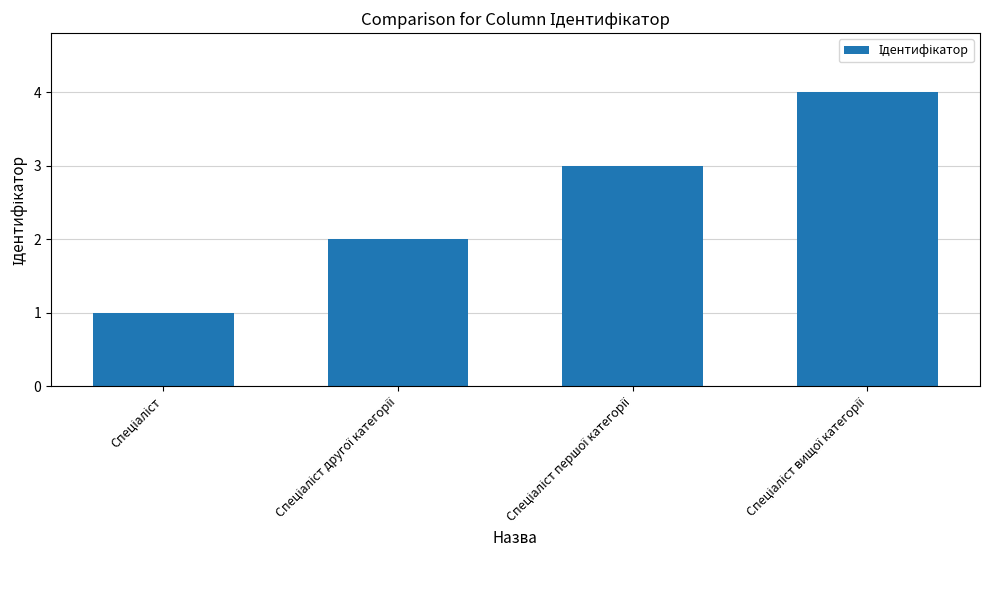

Are the bars horizontal?

No